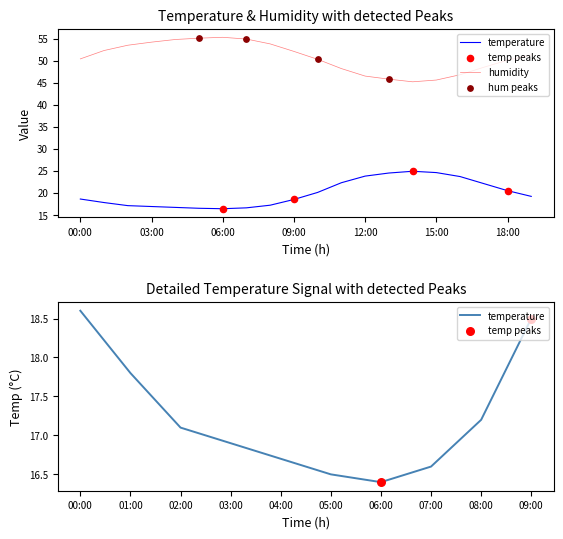

Is the value of humidity at 13:00 greater than the value of temperature at 01:00?

Yes